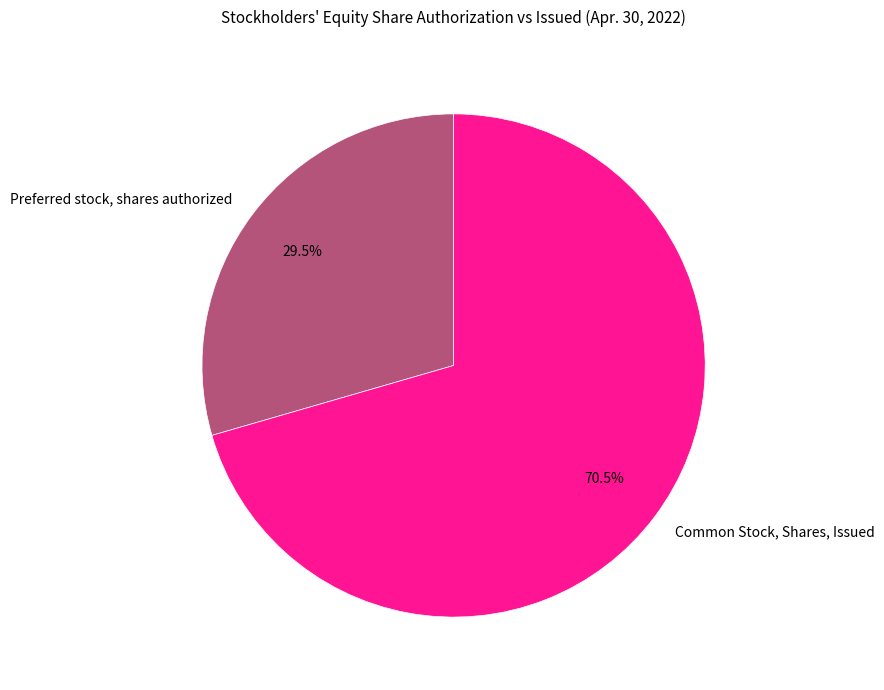

Which category has the smallest portion of the pie?

Preferred stock, shares authorized